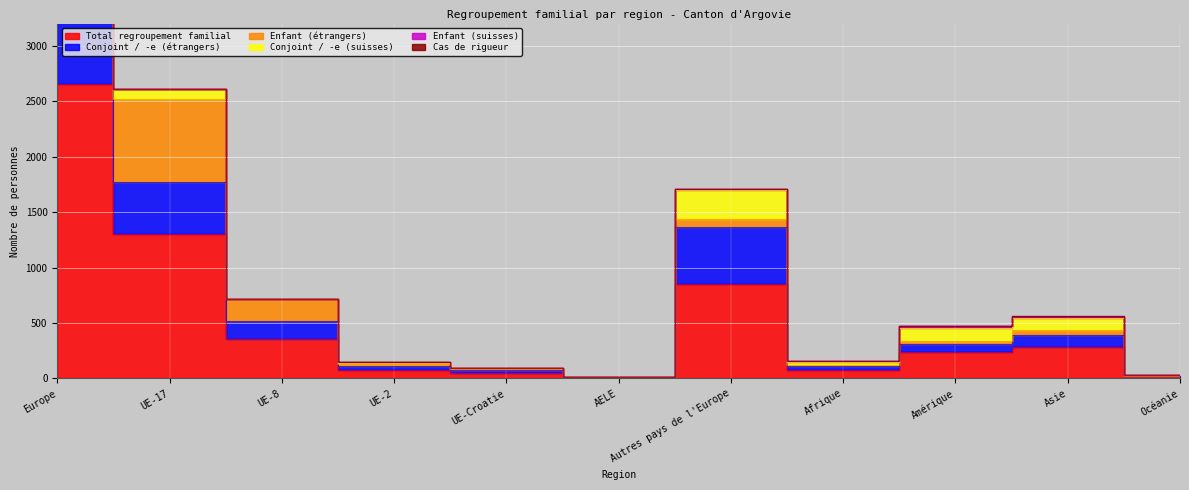

The value of Conjoint / -e (étrangers) at AELE is 1. True or false?

False